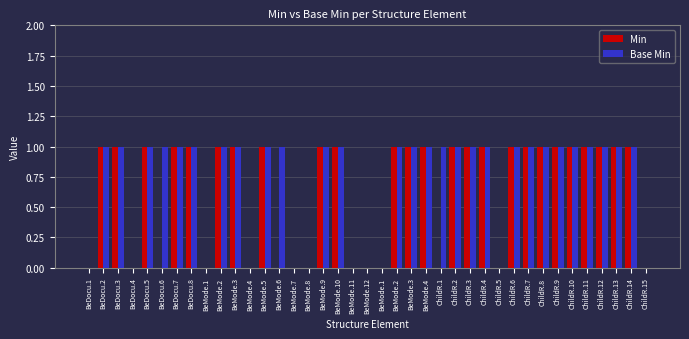

At which label is Min closest to 0?

BeDocu.1